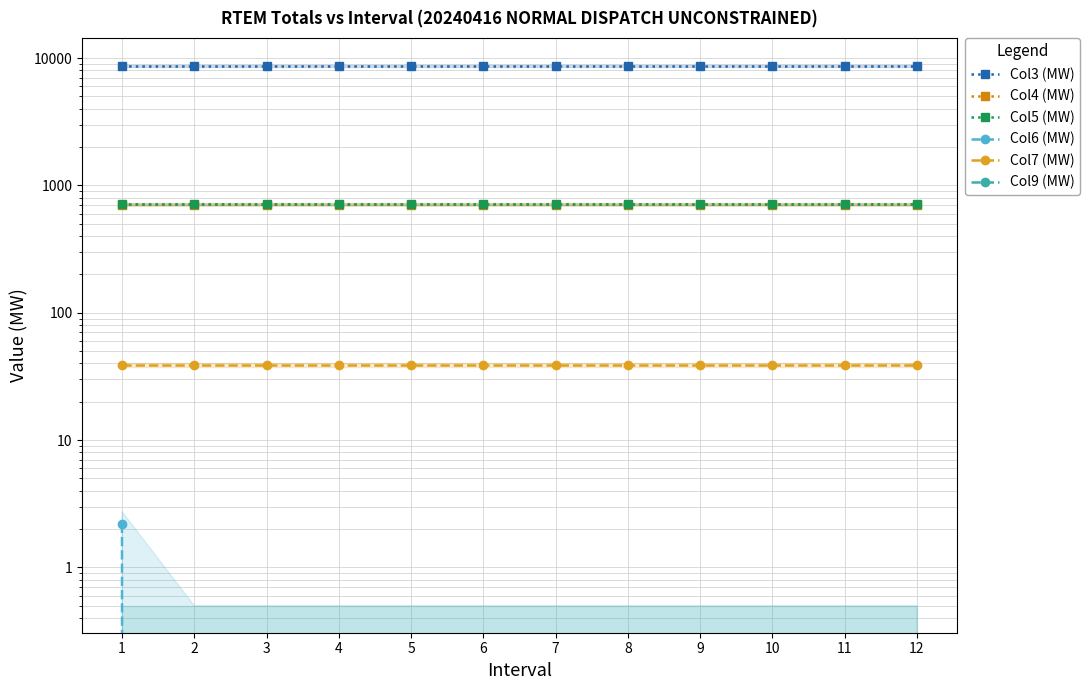

Reading left to right, list all the values displayed in this chart.

Col3 (MW): 1=8647.0	2=8647.0	3=8647.0	4=8647.0	5=8647.0	6=8647.0	7=8647.0	8=8647.0	9=8647.0	10=8647.0	11=8647.0	12=8647.0
Col4 (MW): 1=703.9	2=706.1	3=706.1	4=706.1	5=706.1	6=706.1	7=706.1	8=706.1	9=706.1	10=706.1	11=706.1	12=706.1
Col5 (MW): 1=711.9	2=711.9	3=711.9	4=711.9	5=711.9	6=711.9	7=711.9	8=711.9	9=711.9	10=711.9	11=711.9	12=711.9
Col6 (MW): 1=2.2	2=0.0	3=0.0	4=0.0	5=0.0	6=0.0	7=0.0	8=0.0	9=0.0	10=0.0	11=0.0	12=0.0
Col7 (MW): 1=39.0	2=39.0	3=39.0	4=39.0	5=39.0	6=39.0	7=39.0	8=39.0	9=39.0	10=39.0	11=39.0	12=39.0
Col9 (MW): 1=0.0	2=0.0	3=0.0	4=0.0	5=0.0	6=0.0	7=0.0	8=0.0	9=0.0	10=0.0	11=0.0	12=0.0